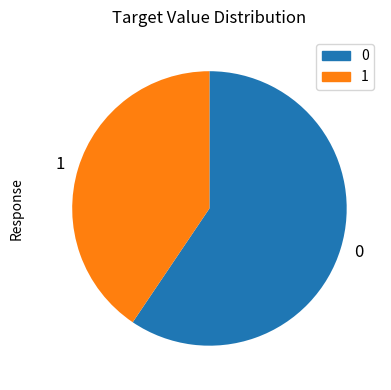

How many segments does this pie chart have?

2